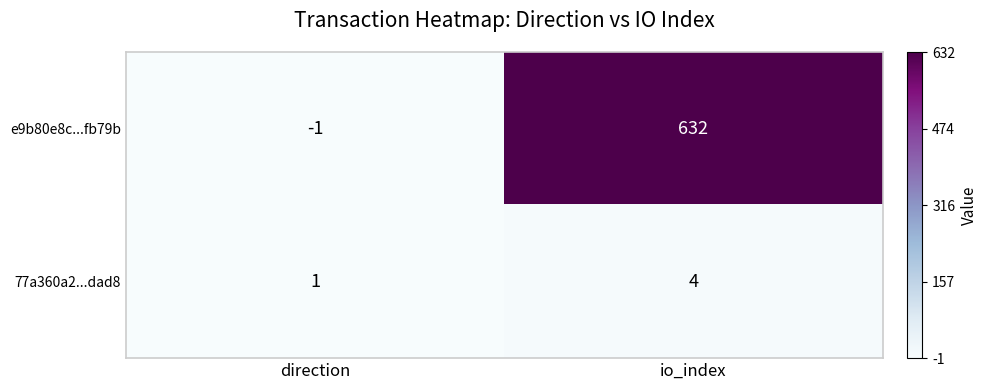

Which series changed the most between direction and io_index?

e9b80e8c...fb79b